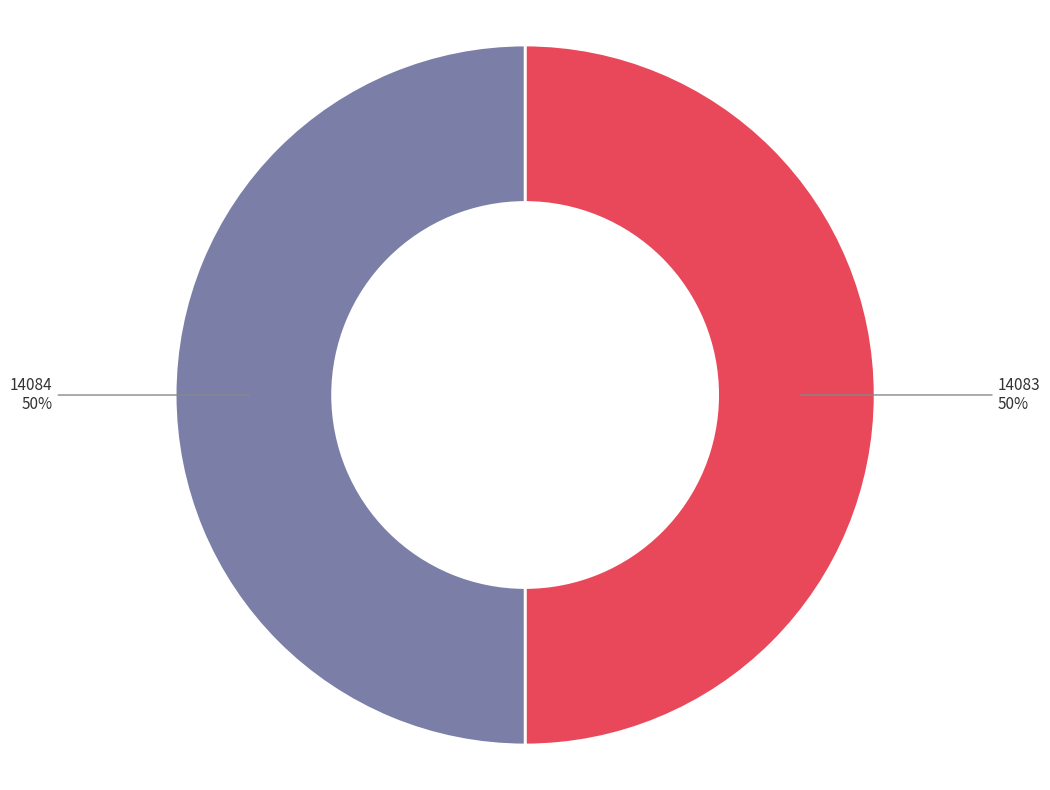

To the nearest percent, what is the average slice percentage?

50%